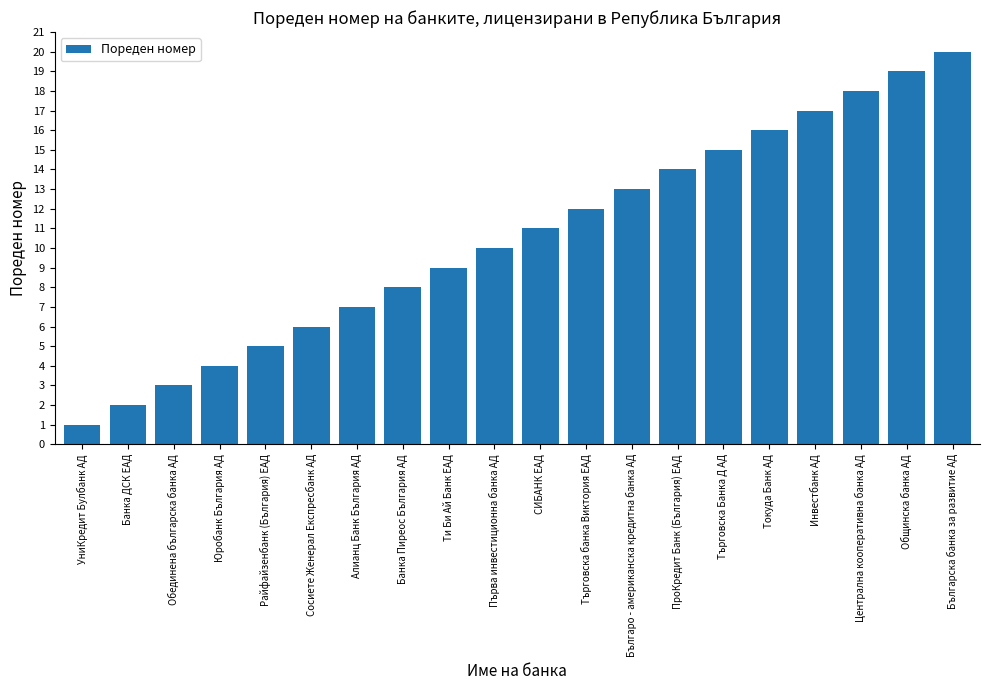

Read the value at Ти Би Ай Банк EАД.

9